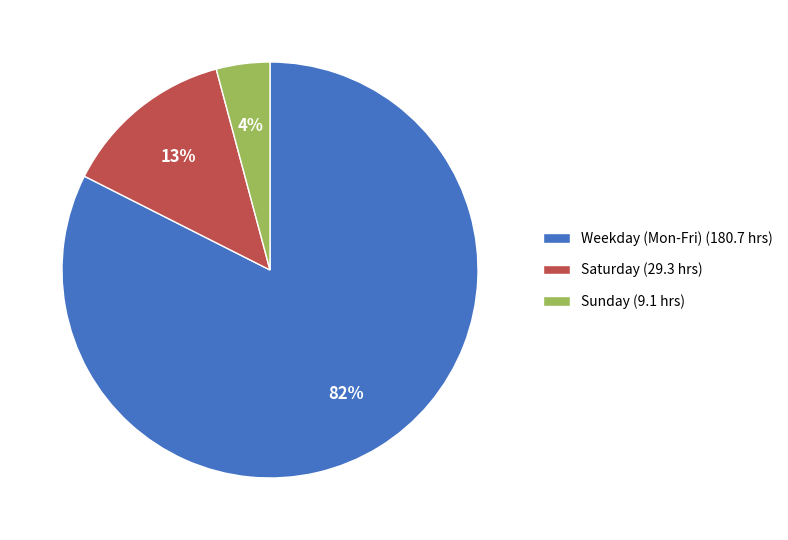

What percentage is the Sunday (9.1 hrs) slice, to the nearest percent?

4%